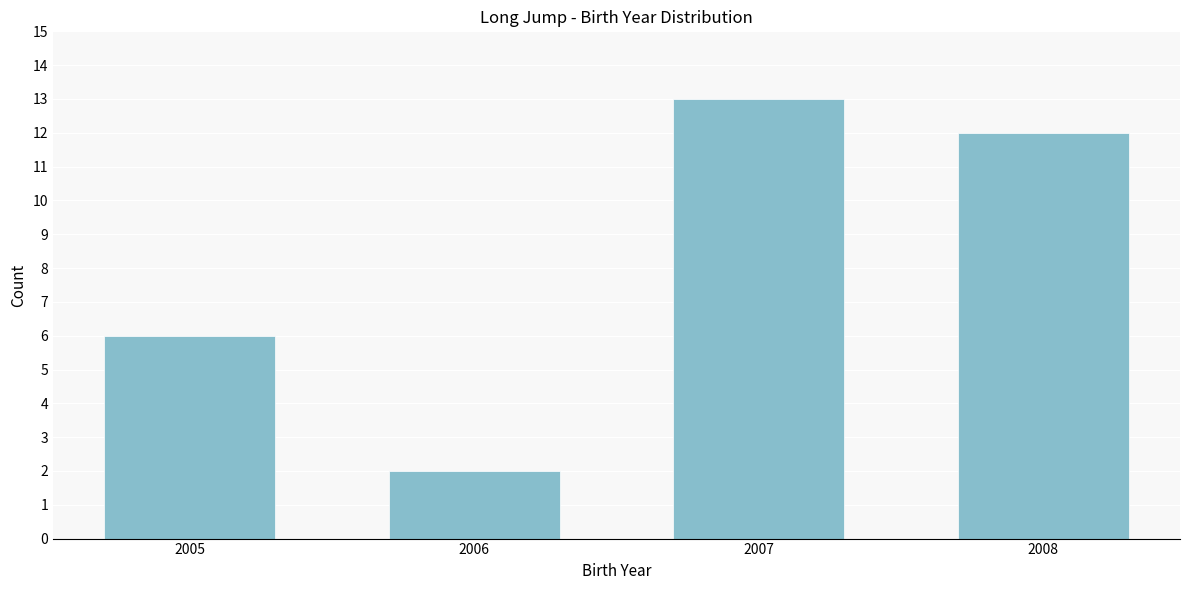

Reading left to right, extract all data points from this chart.

6	2	13	12